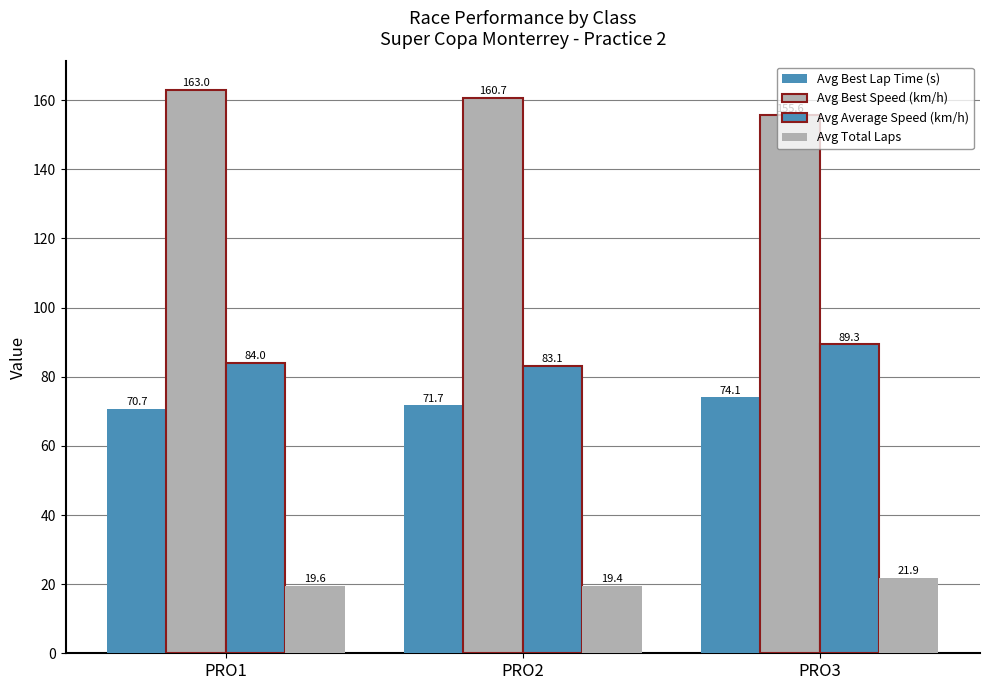

How many bars are there in each group?

4